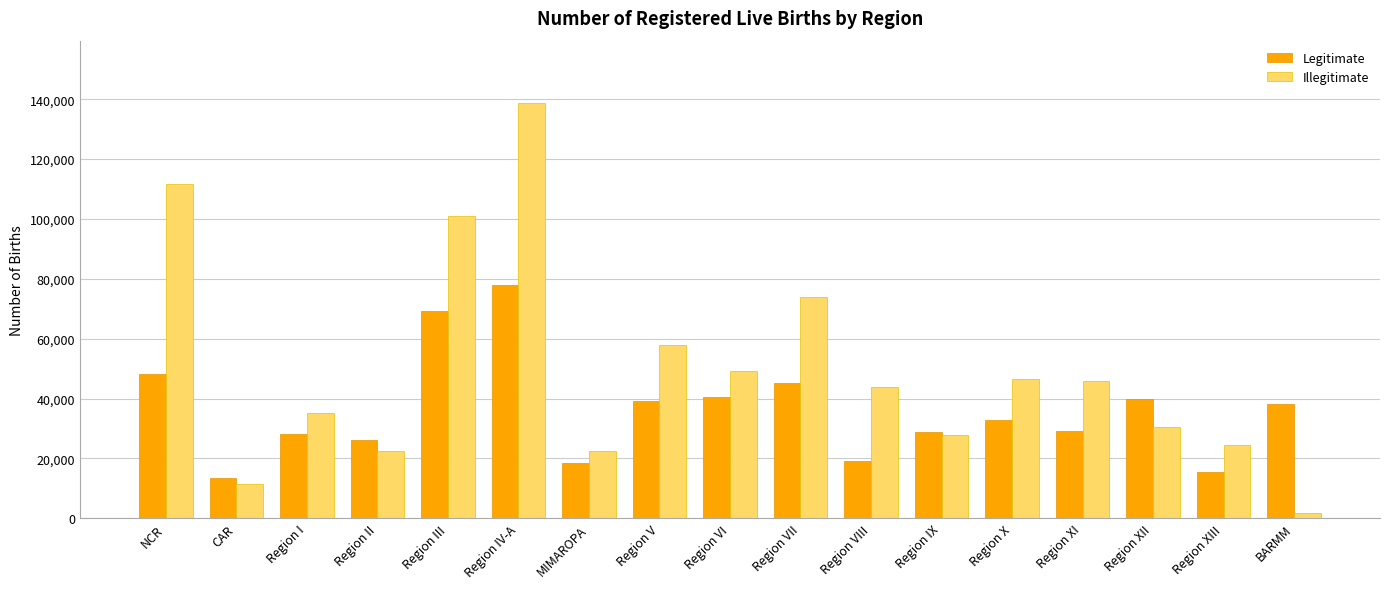

Is it true that Illegitimate equals 101119 at Region III?

True